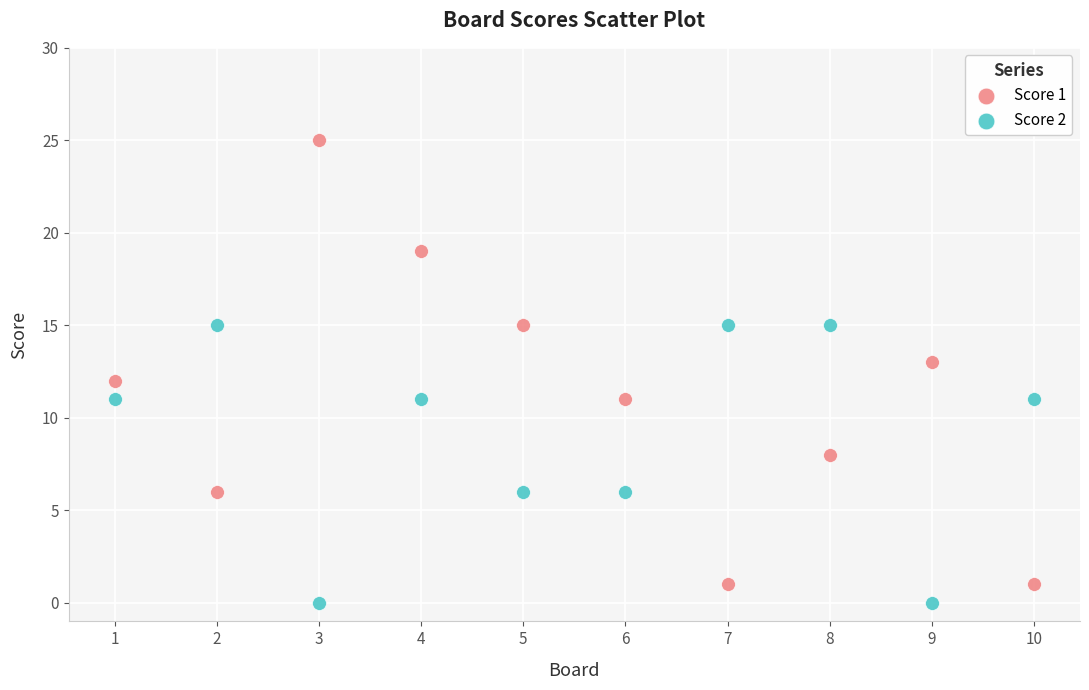

Across all data points, what is the range of X values (max minus min)?

9